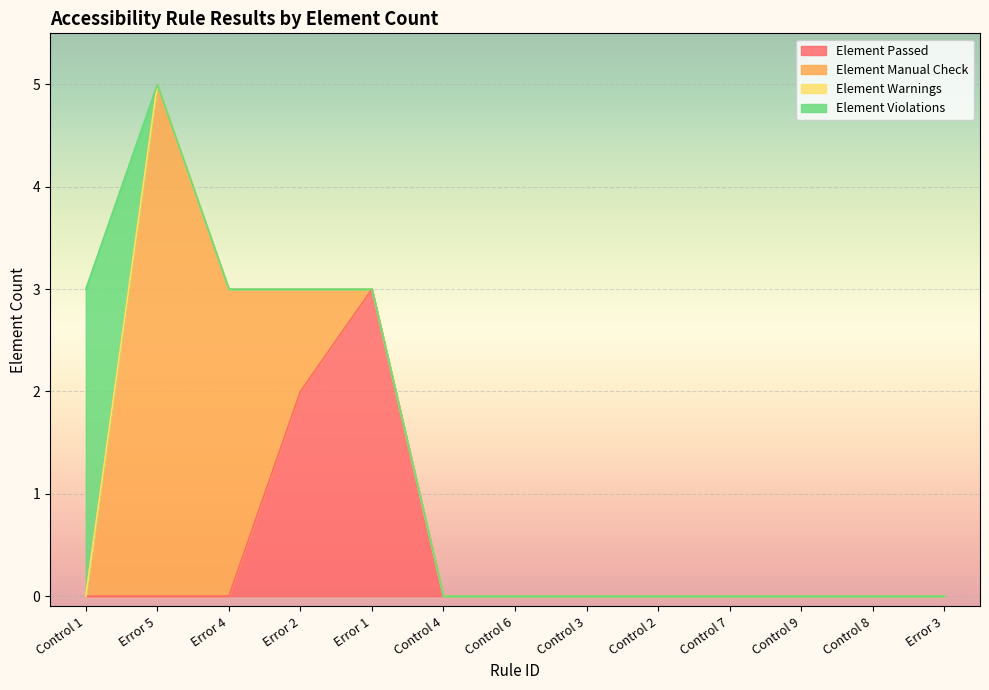

How many times do Element Manual Check and Element Violations cross each other?

1